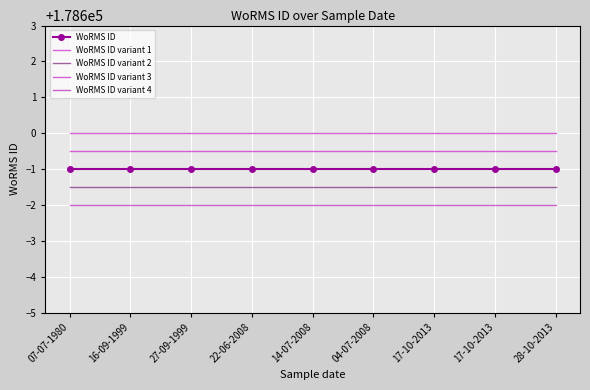

At how many categories does at least one series exceed 178599?

9